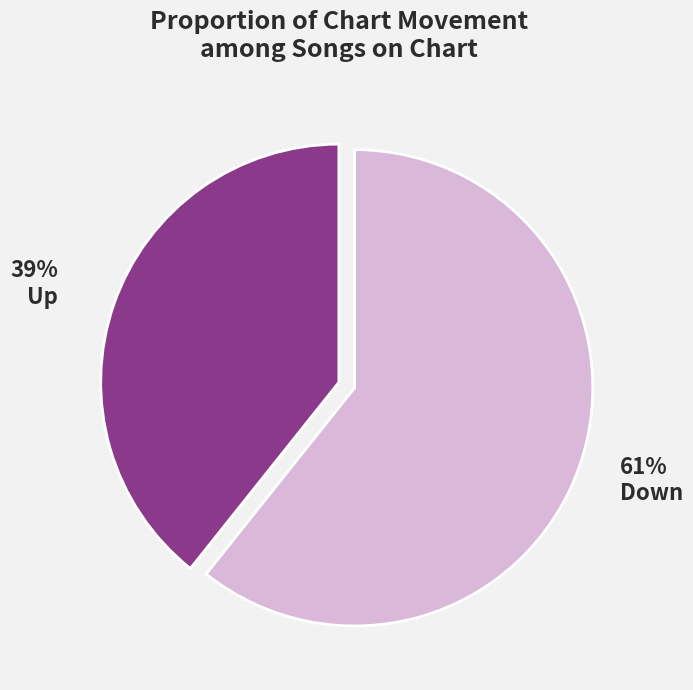

Does any single category account for the majority?

Yes